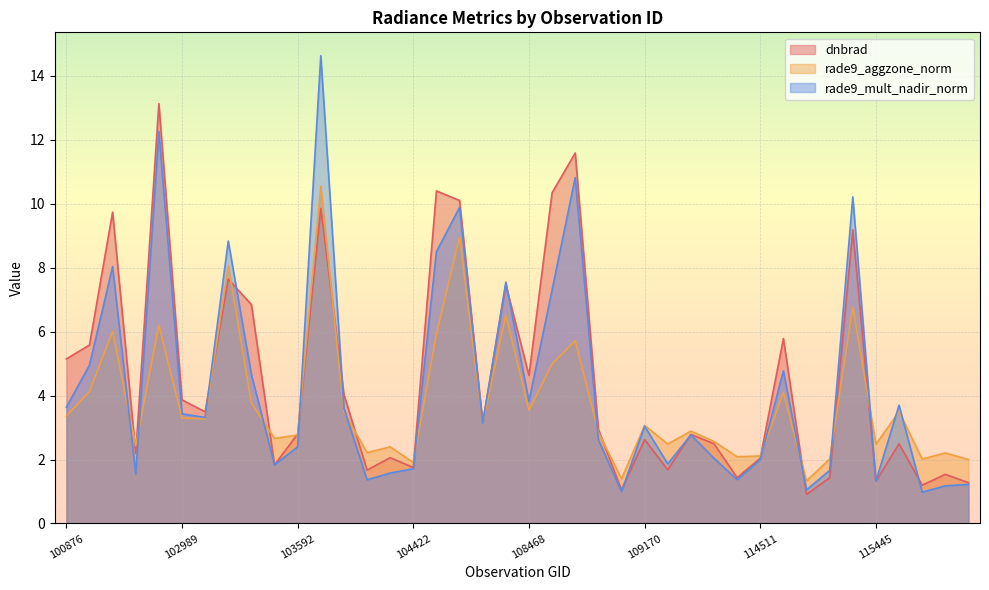

What is the lowest value of the rade9_mult_nadir_norm series?

1.0